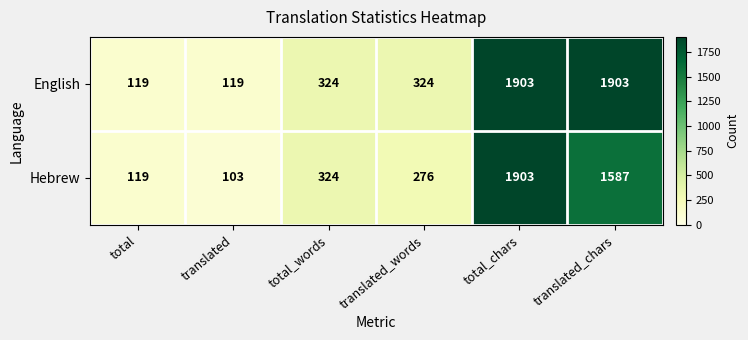

The value of English at translated_chars is 3221. True or false?

False